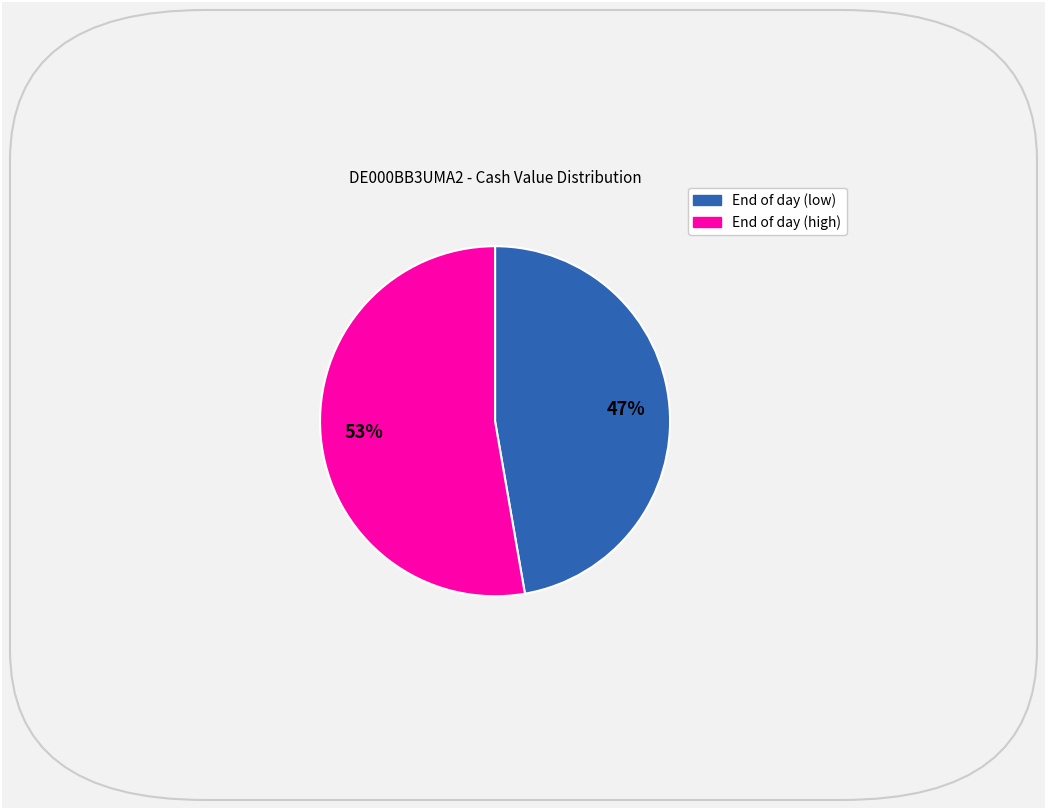

To the nearest percent, what is the average slice percentage?

50%